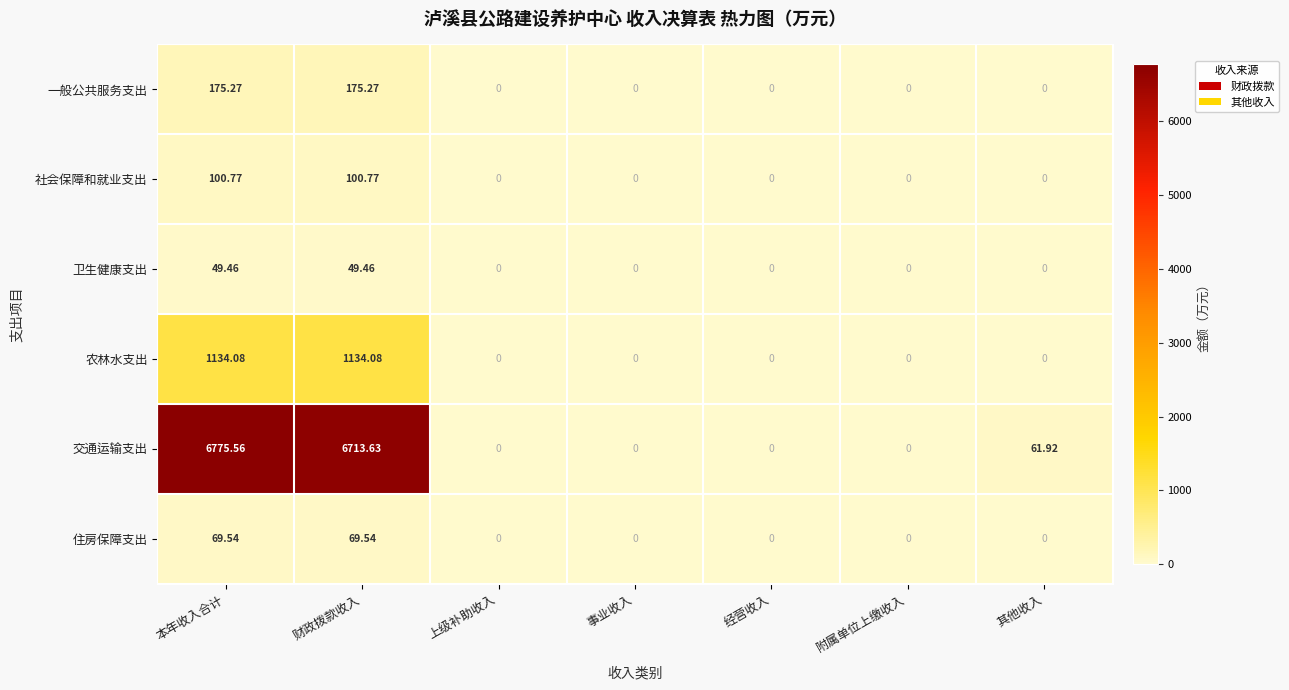

At how many categories does at least one series exceed 243?

2